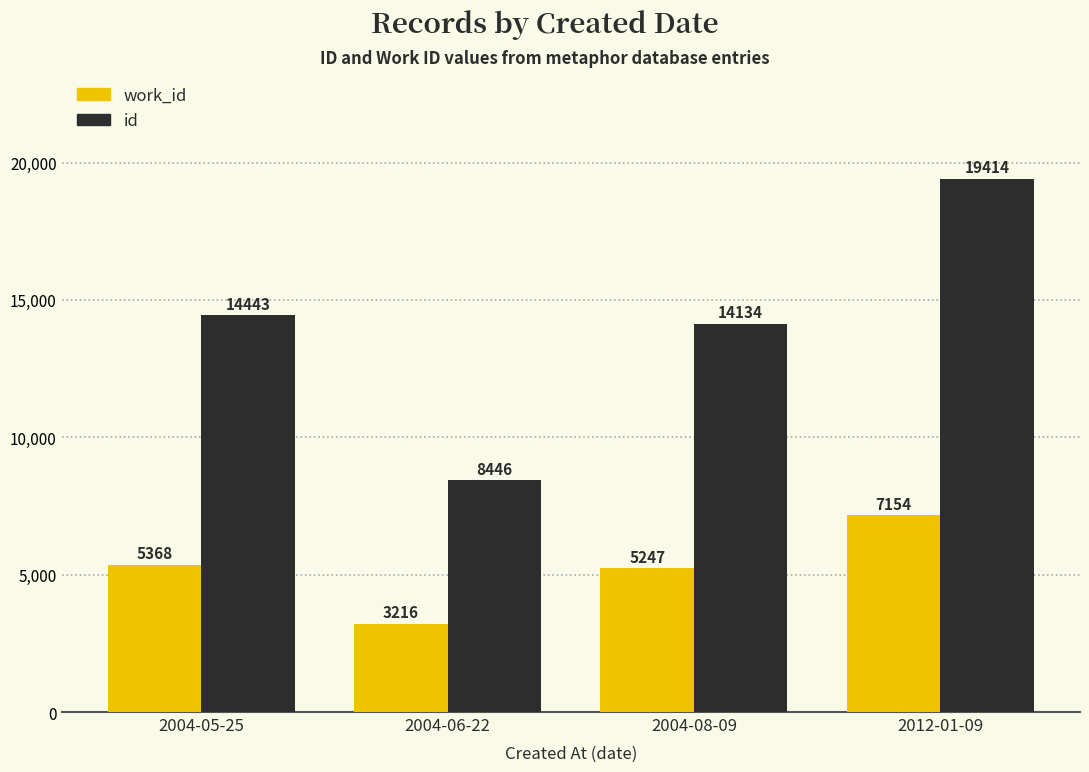

How many data points does each series have?

4